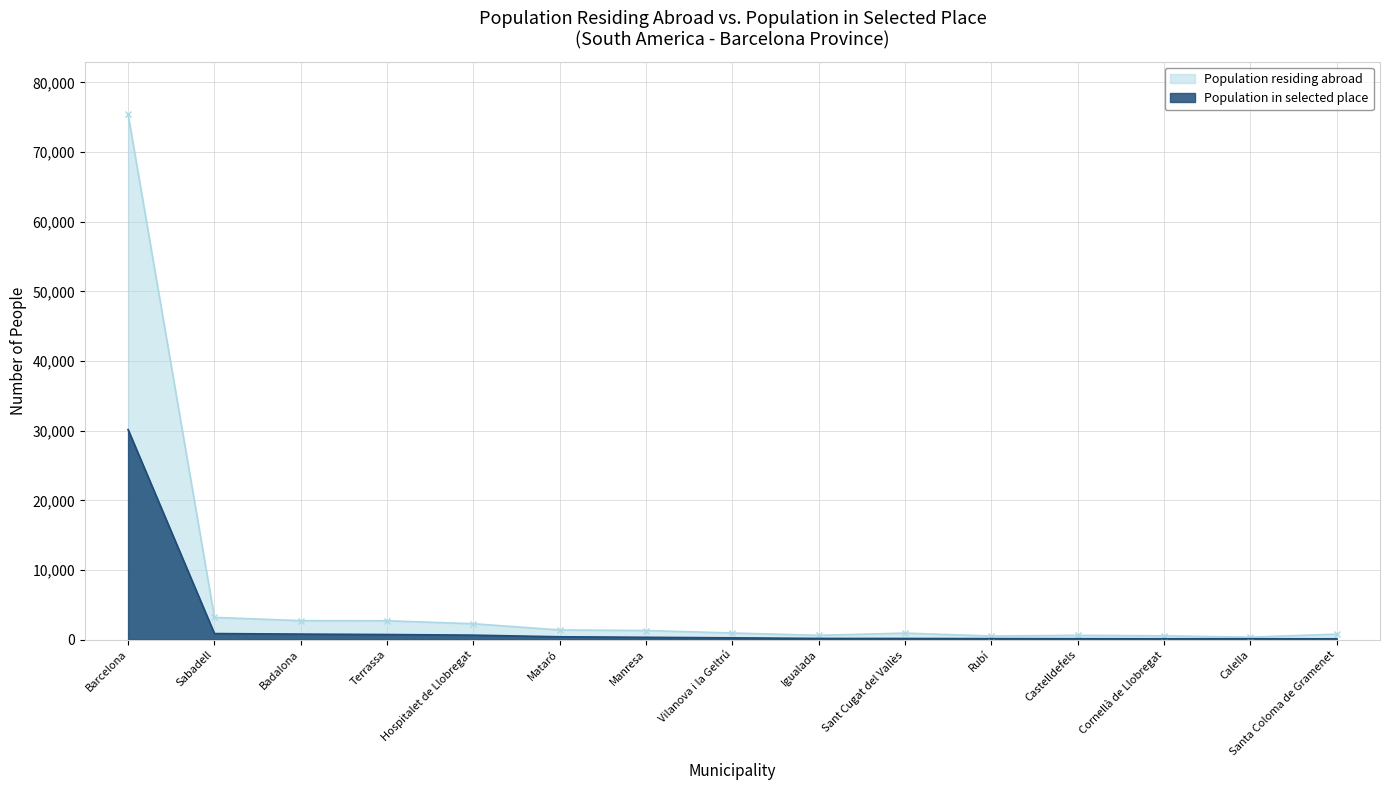

True or false: Population in selected place and Population residing abroad intersect in this chart.

False